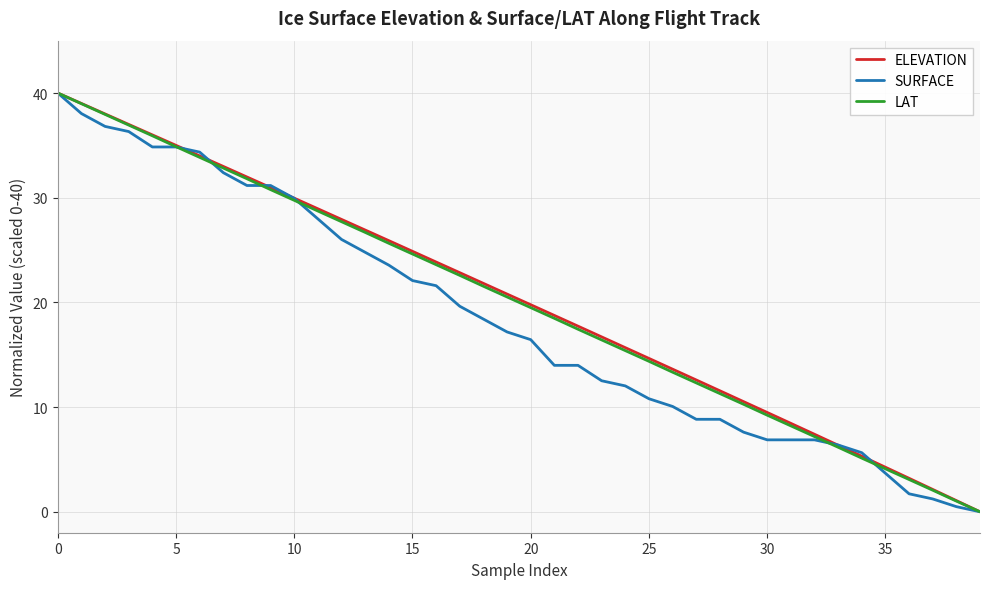

What is the maximum value shown in the chart?

40.0